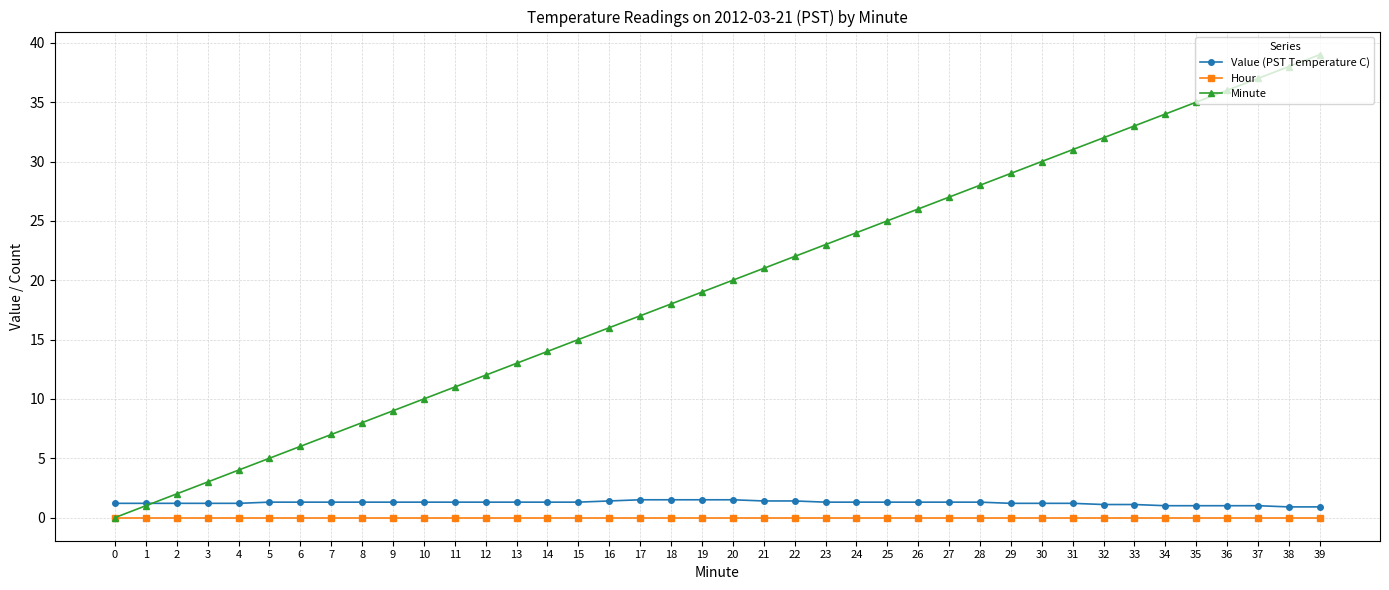

True or false: Hour and Value (PST Temperature C) intersect in this chart.

False